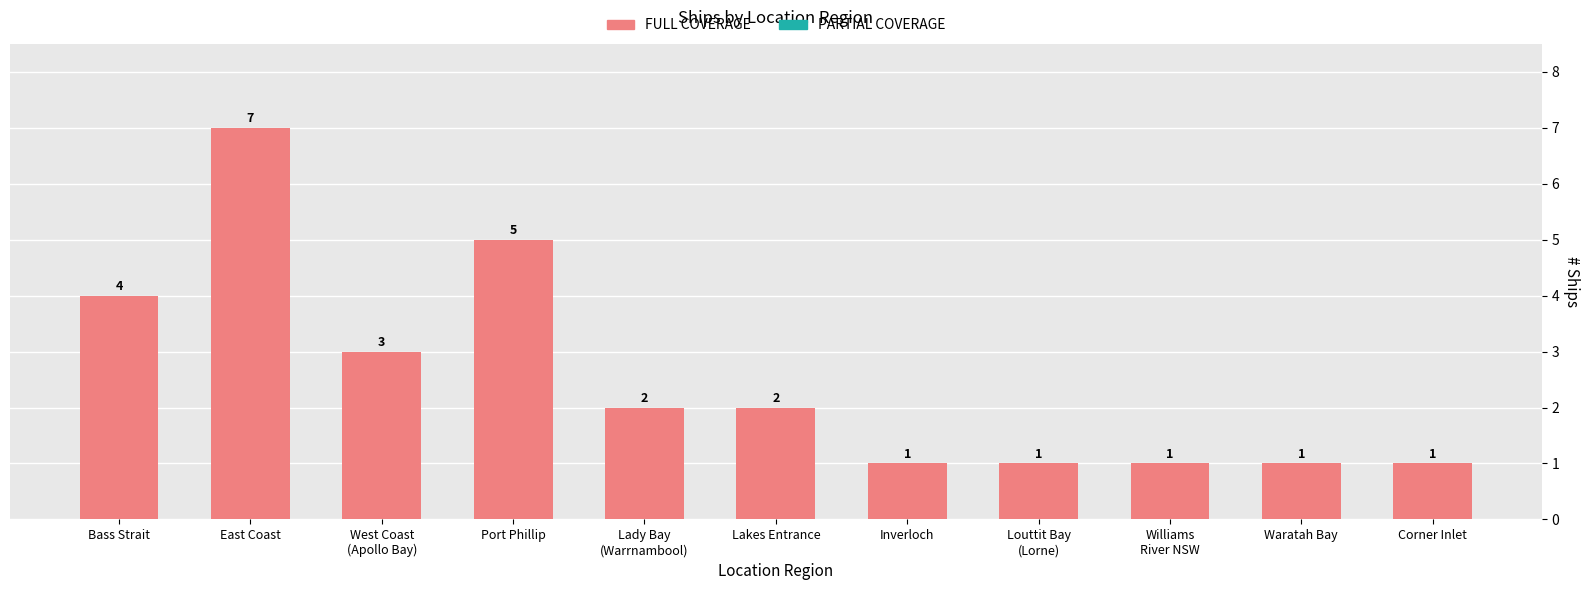

What is the minimum value shown in the chart?

1